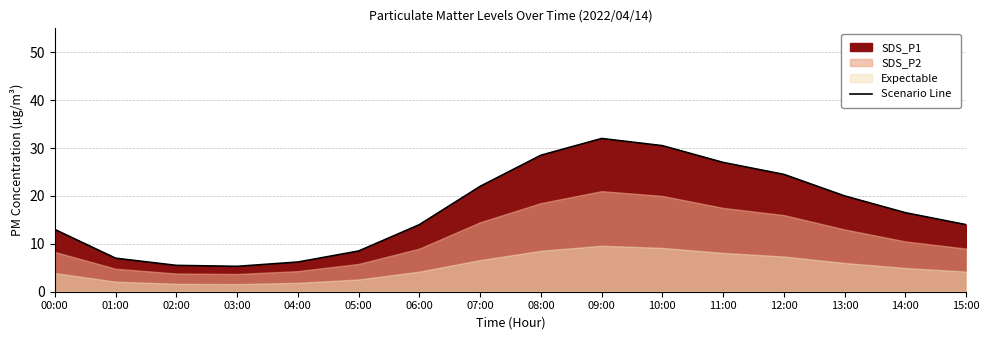

The chart shows a value of 5.8 at 05:00. True or false?

False